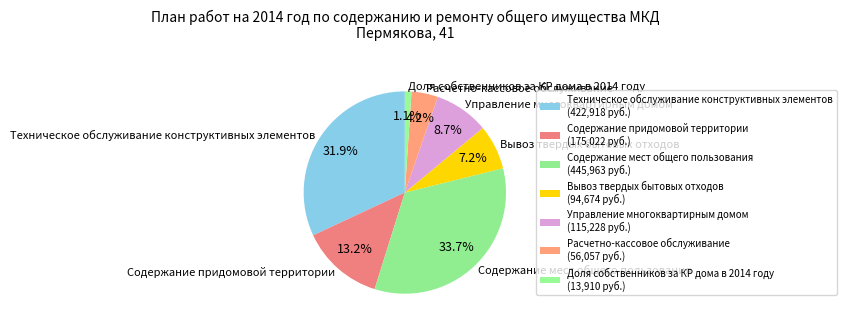

Combined, do Управление многоквартирным домом and Расчетно-кассовое обслуживание account for over 50%?

No